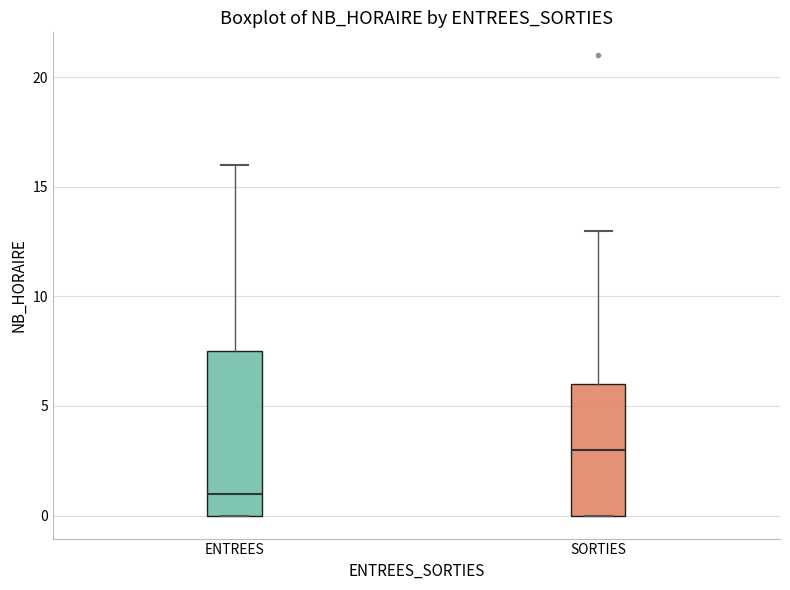

Reading left to right, transcribe this box plot: for each box, give where its median line is, the range the box spans, and where its two whiskers end, as read against the y-axis. The values are not printed on the chart, so give them approximately, as read against the axis.

ENTREES: median 1.0, box 0.0 to 7.5, whiskers 0.0 to 16.0
SORTIES: median 3.0, box 0.0 to 6.0, whiskers 0.0 to 13.0